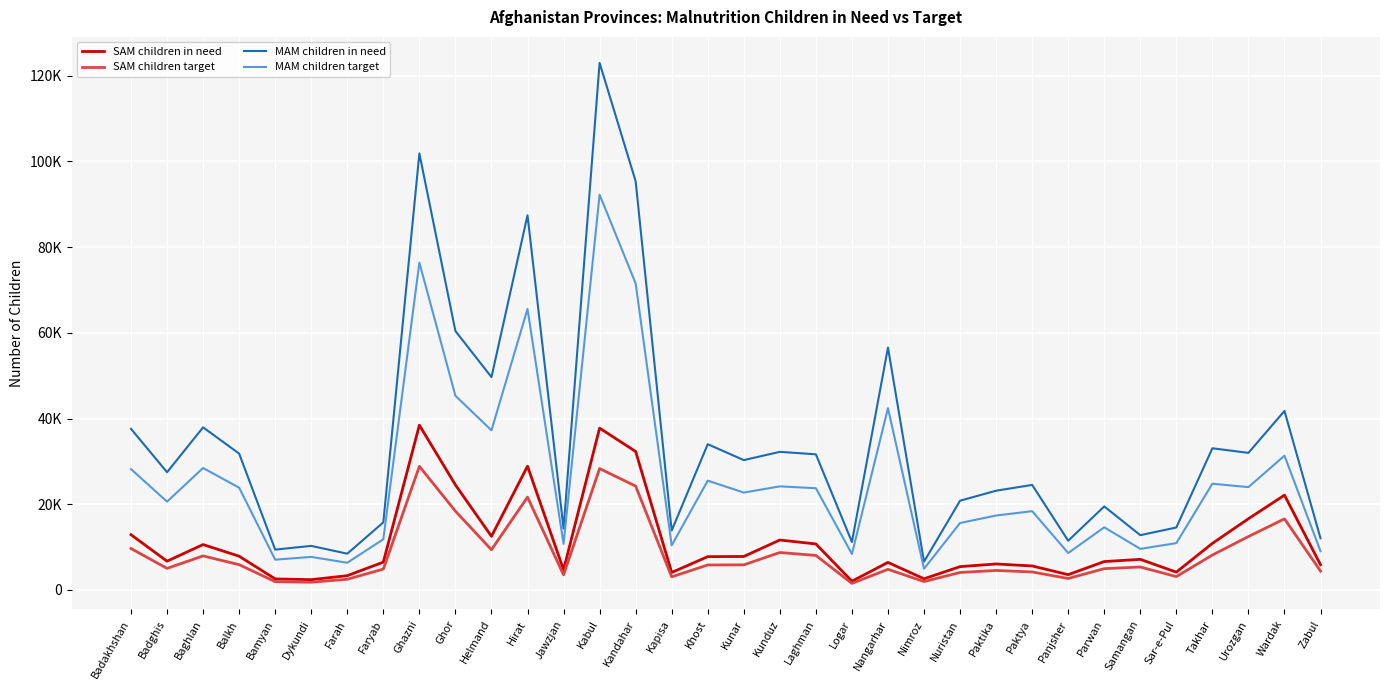

Which category has the lowest value in the SAM children target series?

Logar